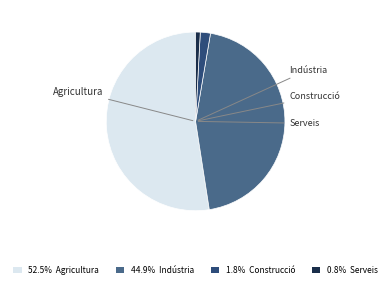

Approximately how many times larger is the value at 44.9% Indústria compared to 1.8% Construcció?

24.4